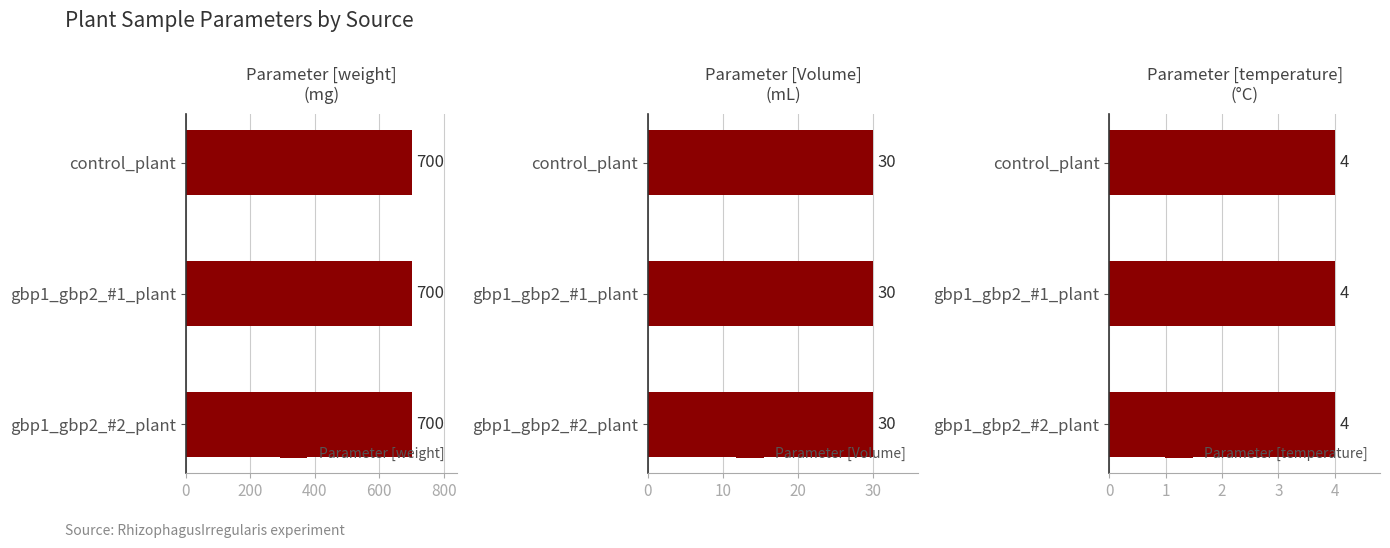

True or false: Parameter [weight] has a value of 700 at control_plant.

True